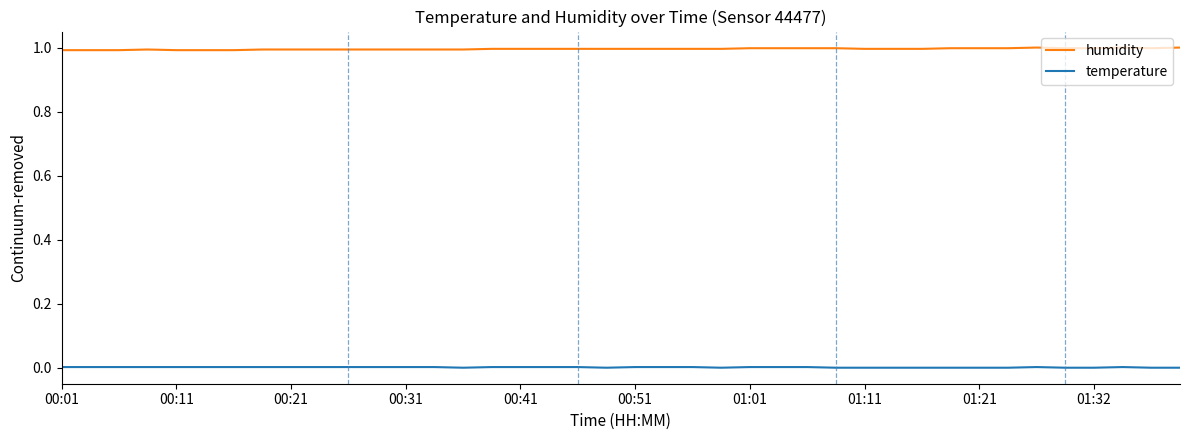

Which series has the largest total across all categories?

humidity